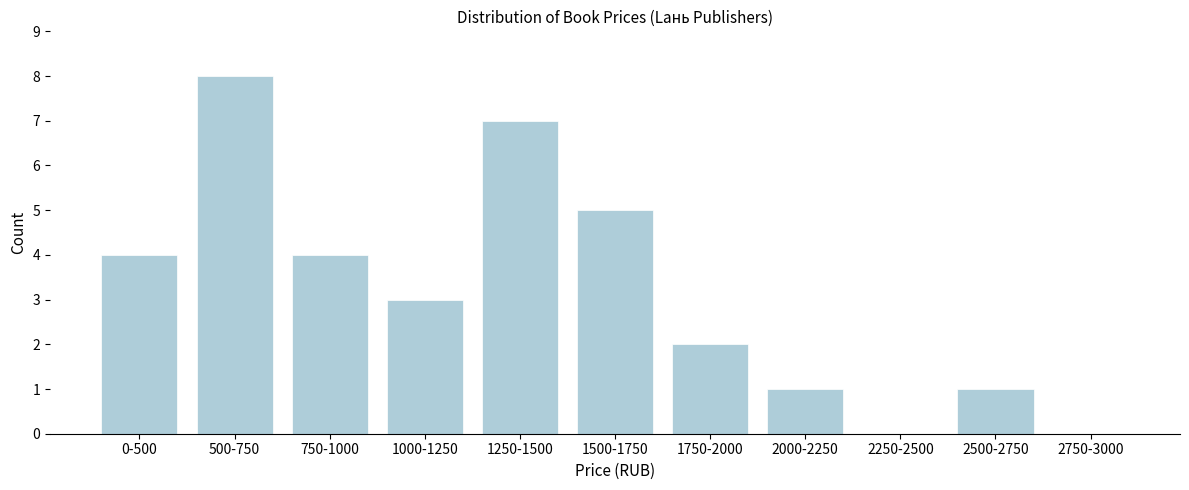

Reading left to right, extract all data points from this chart.

0-500=4	500-750=8	750-1000=4	1000-1250=3	1250-1500=7	1500-1750=5	1750-2000=2	2000-2250=1	2250-2500=0	2500-2750=1	2750-3000=0